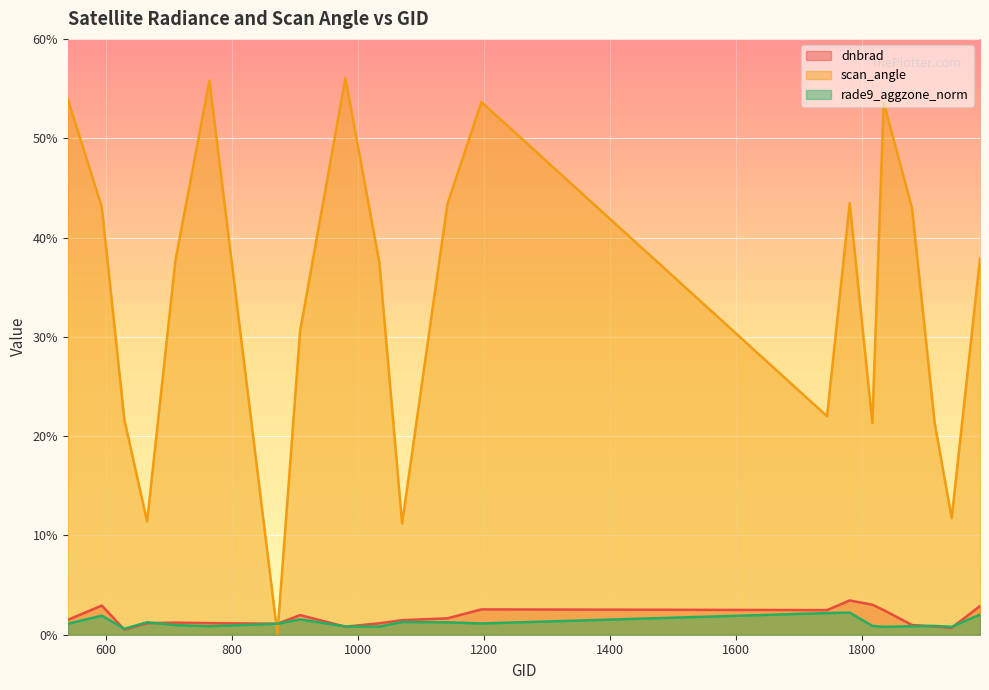

What is the value of the scan_angle point at the 12th from the left?

43.4